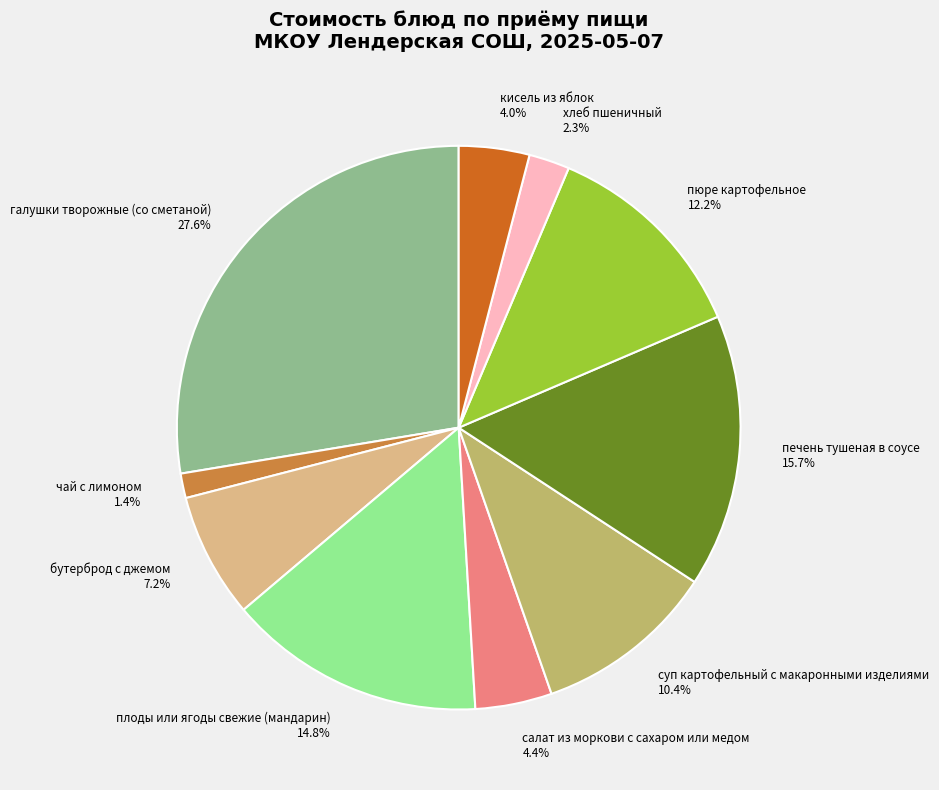

Is there a majority slice in this chart?

No